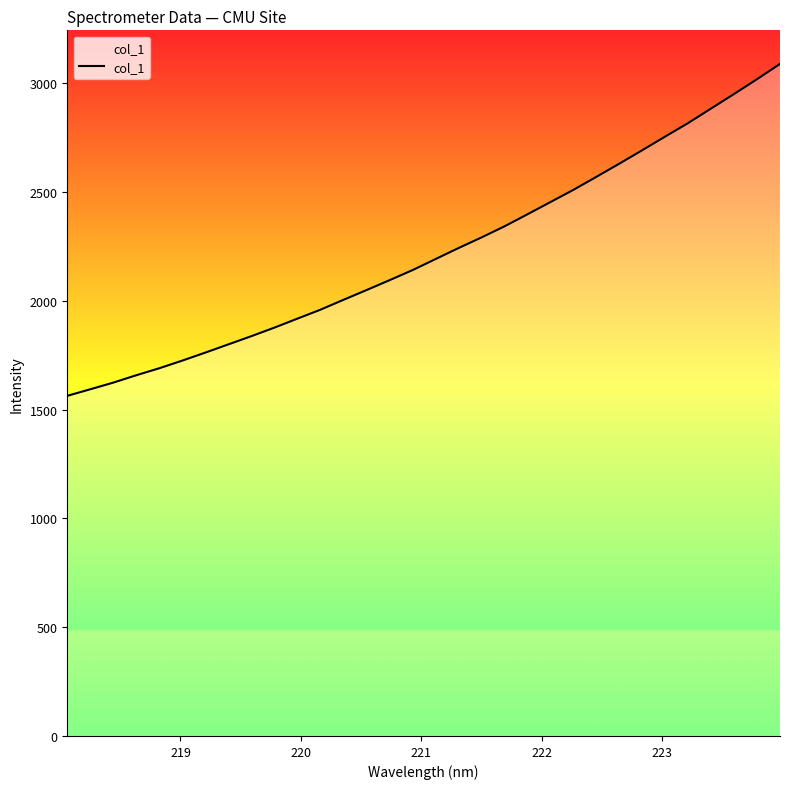

Does the chart display data point markers on the line(s)?

No